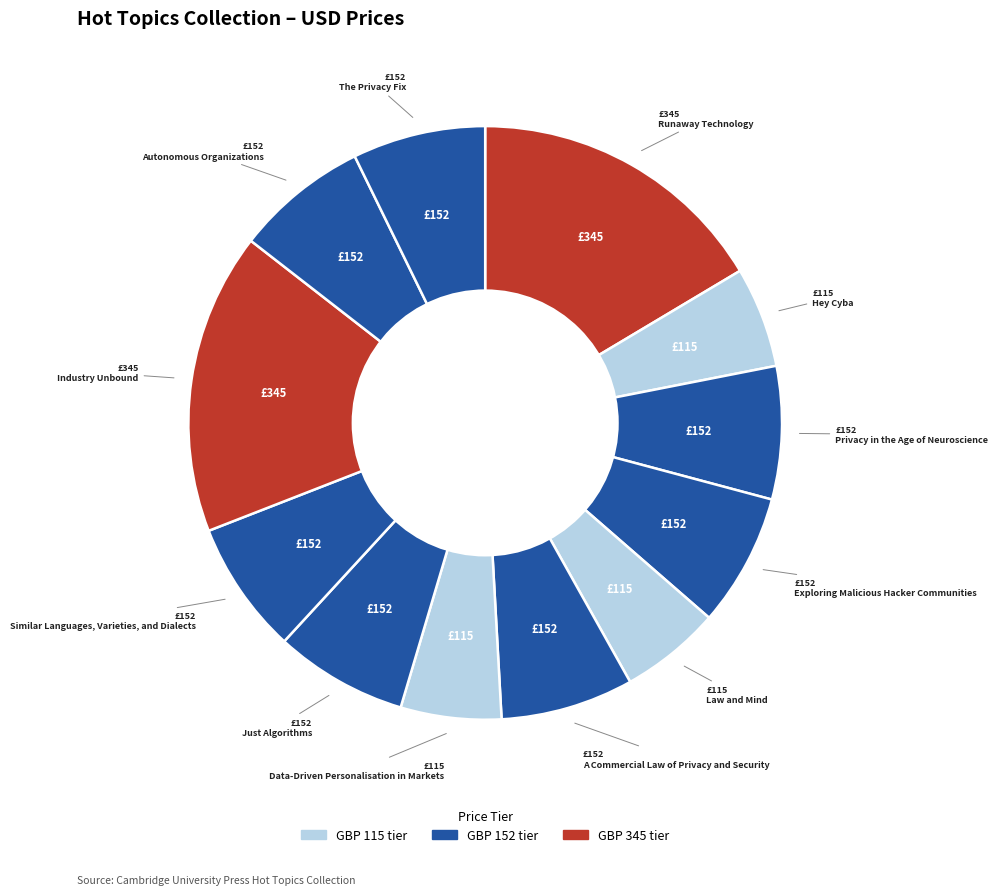

Is there any slice that represents more than half of the pie?

No